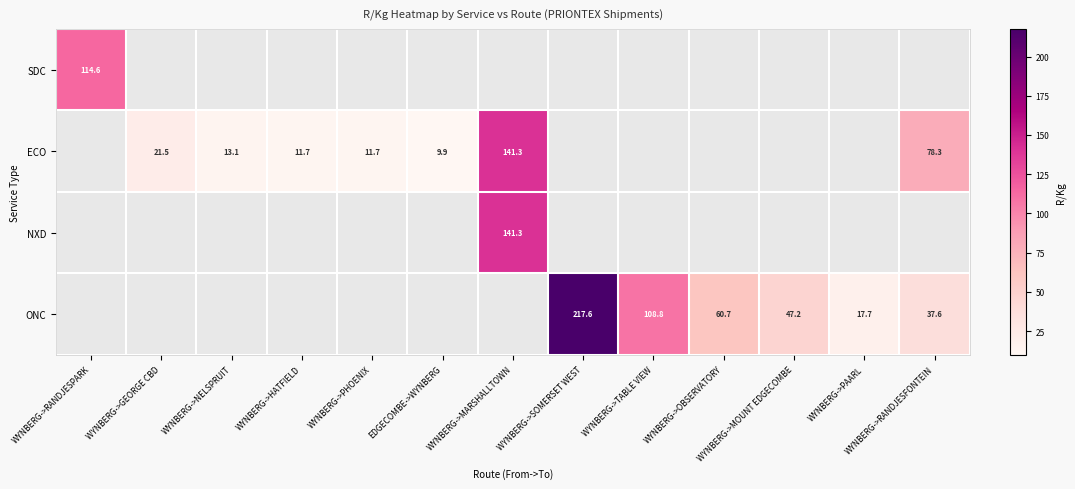

How many values in ECO are above zero?

7